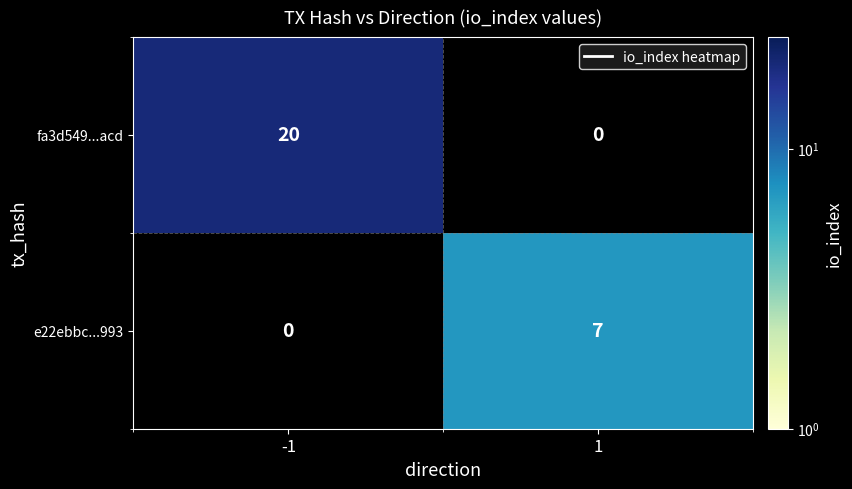

Is it true that fa3d549...acd equals 12 at -1?

False